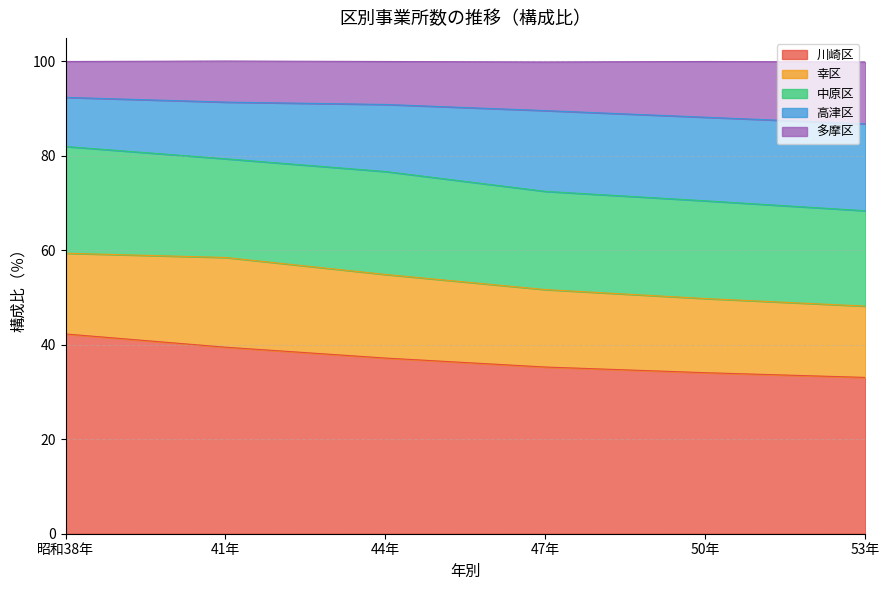

Rank the categories by 川崎区 value from highest to lowest.

昭和38年, 41年, 44年, 47年, 50年, 53年